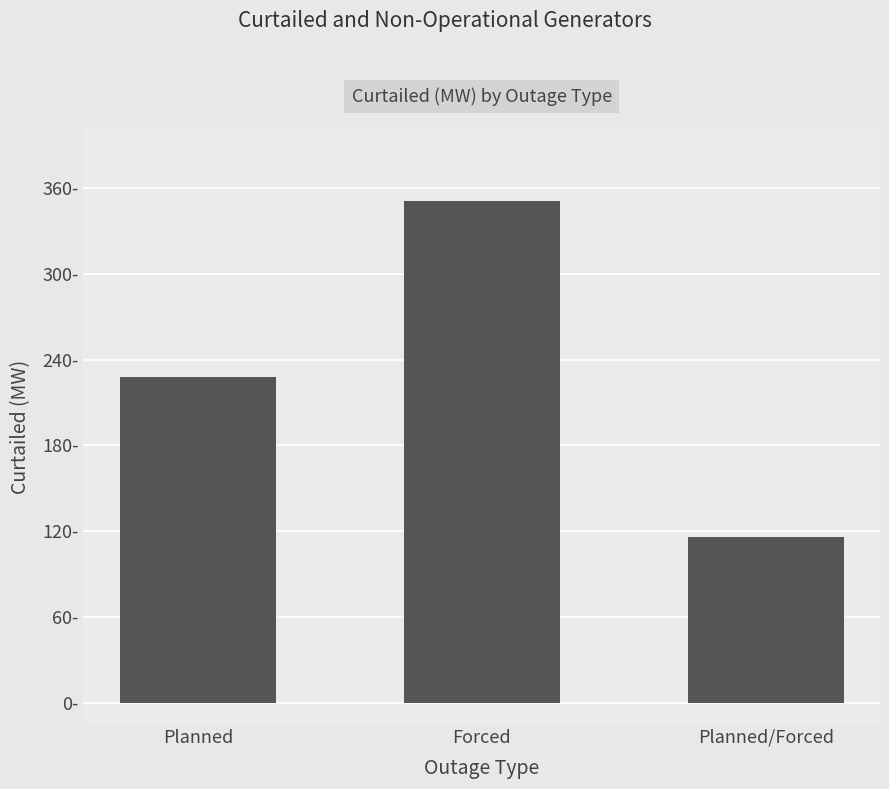

Does the chart contain stacked bars?

No